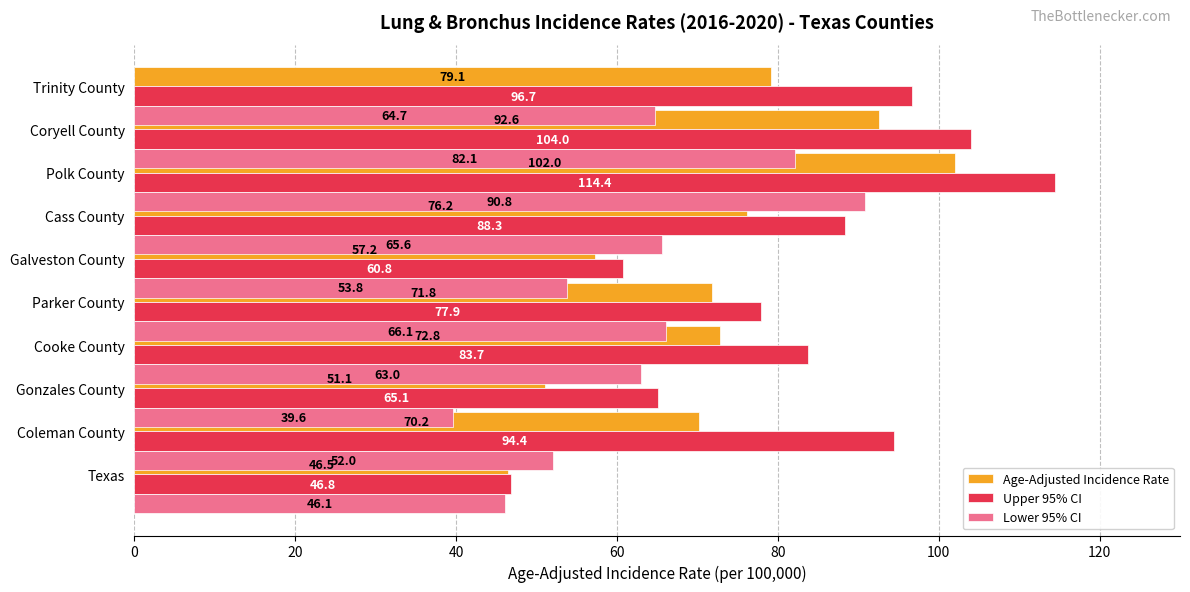

True or false: Lower 95% CI has a value of 21.7 at Cooke County.

False